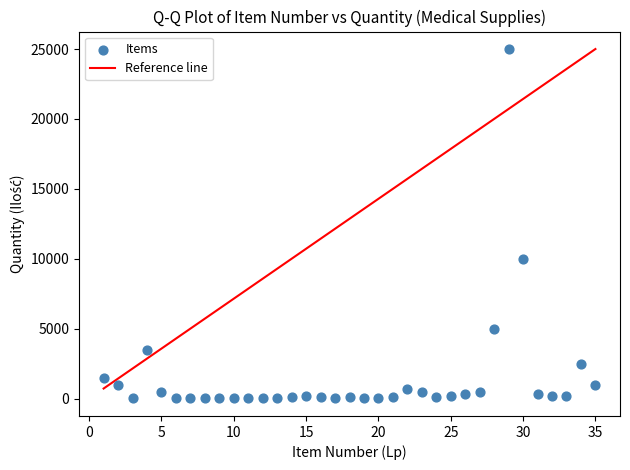

What is the range of X values (max minus min)?

34